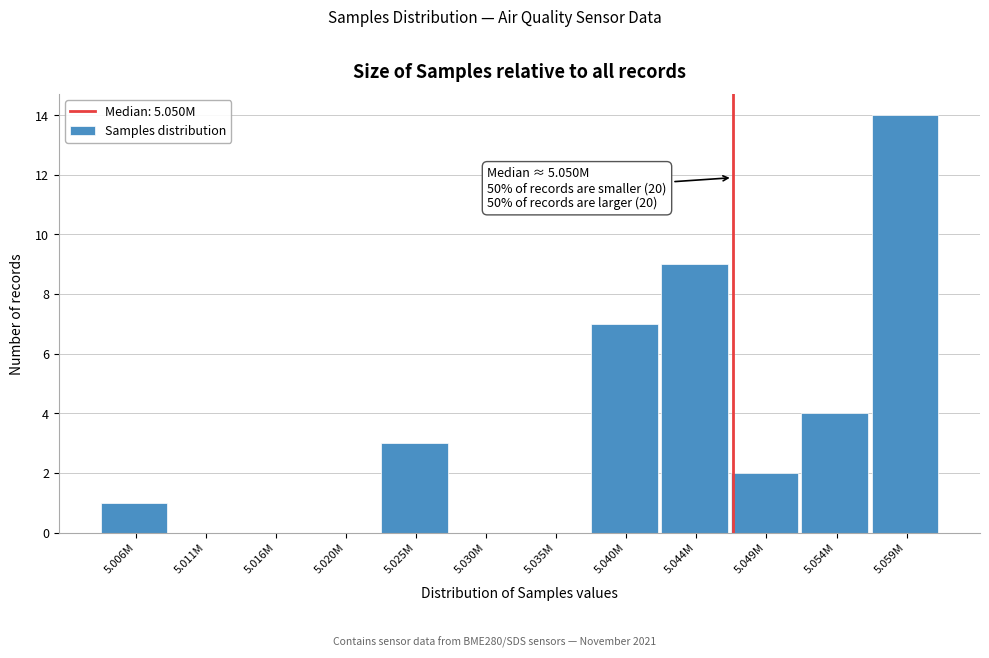

Reading left to right, extract all data points from this chart.

5.006M=1	5.011M=0	5.016M=0	5.020M=0	5.025M=3	5.030M=0	5.035M=0	5.040M=7	5.044M=9	5.049M=2	5.054M=4	5.059M=14